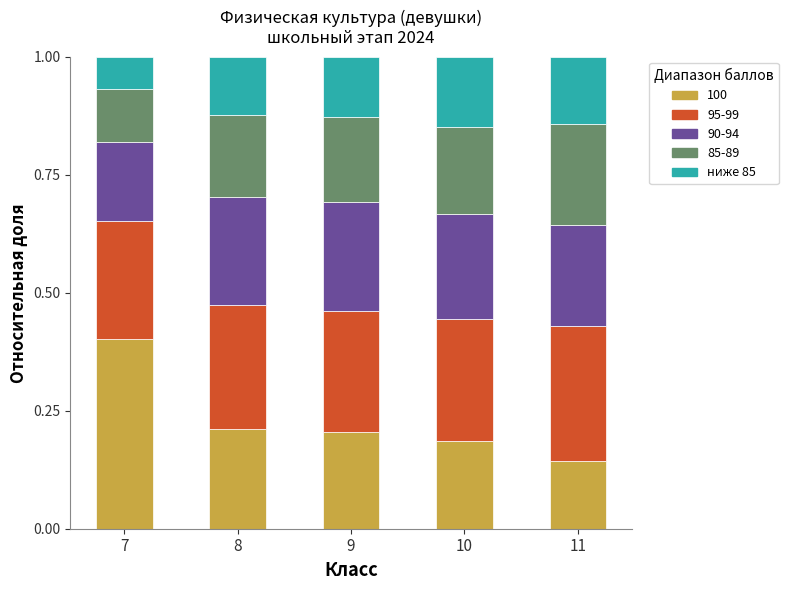

At which label does 100 reach its minimum?

11